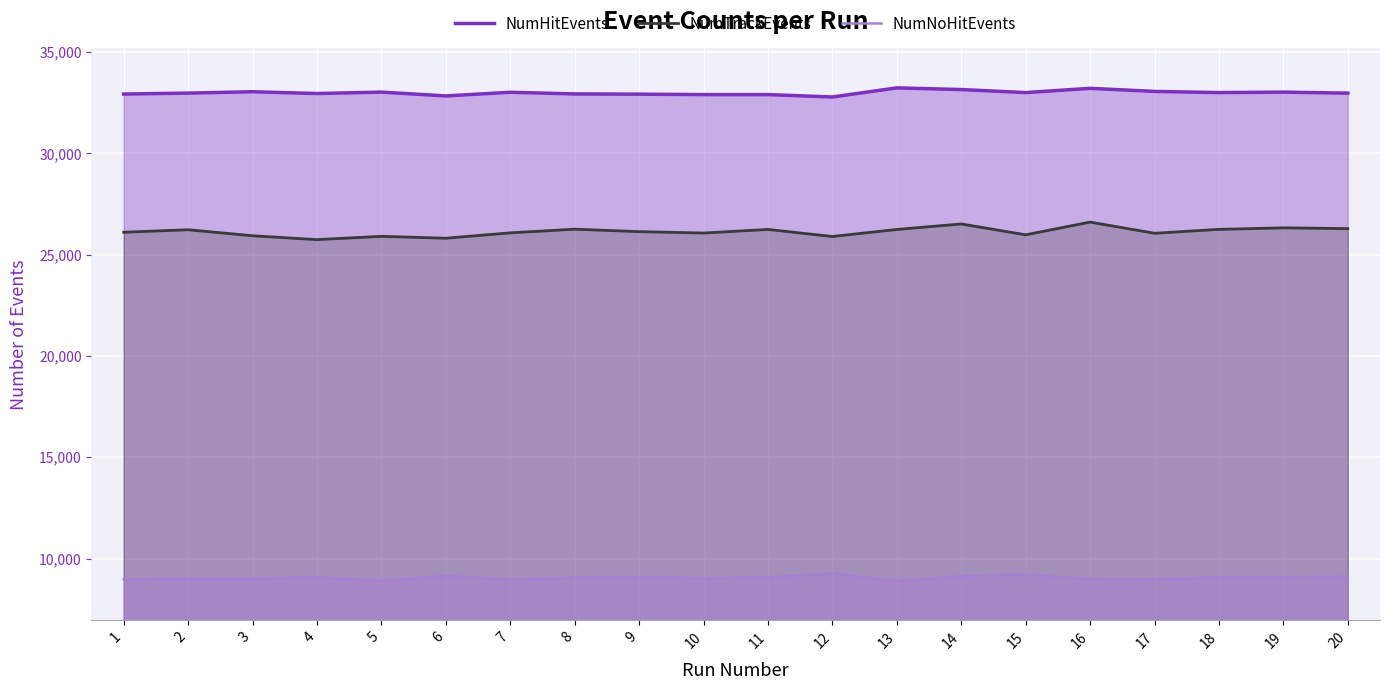

At which label does NumHitEvents first exceed 32997?

3